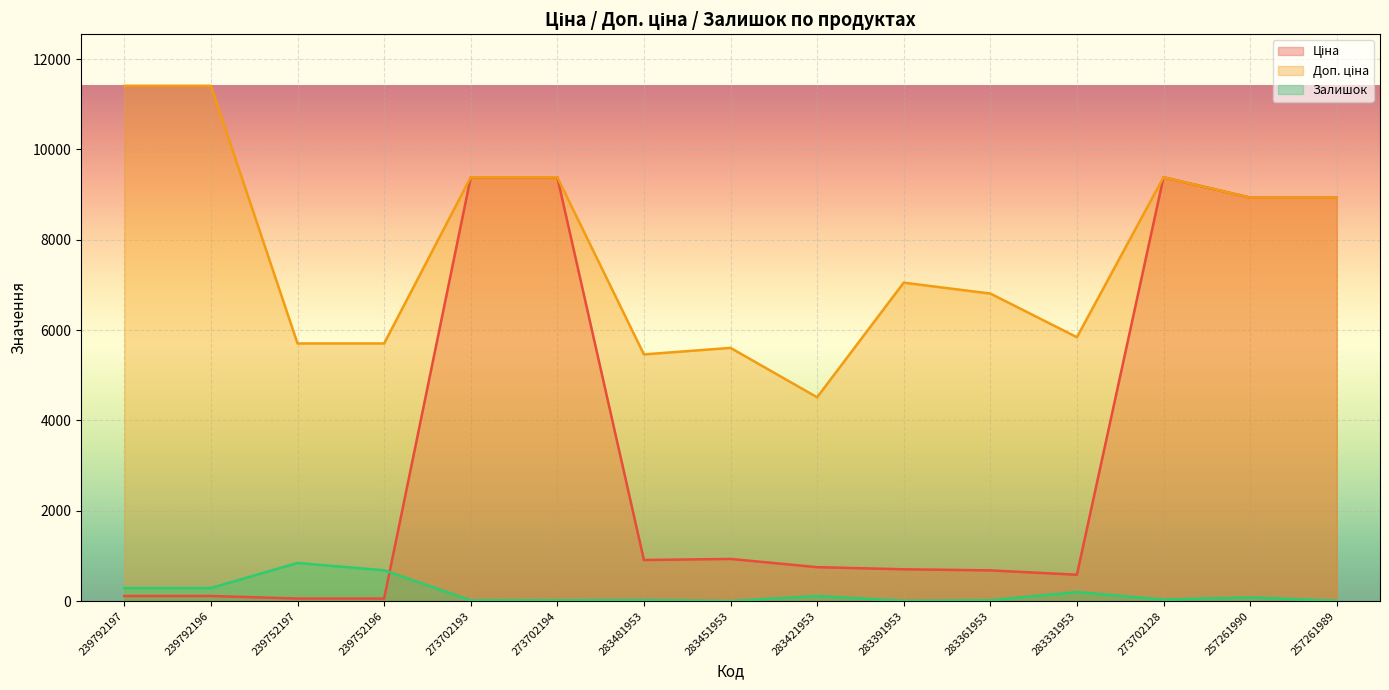

How many lines are shown in the chart?

3